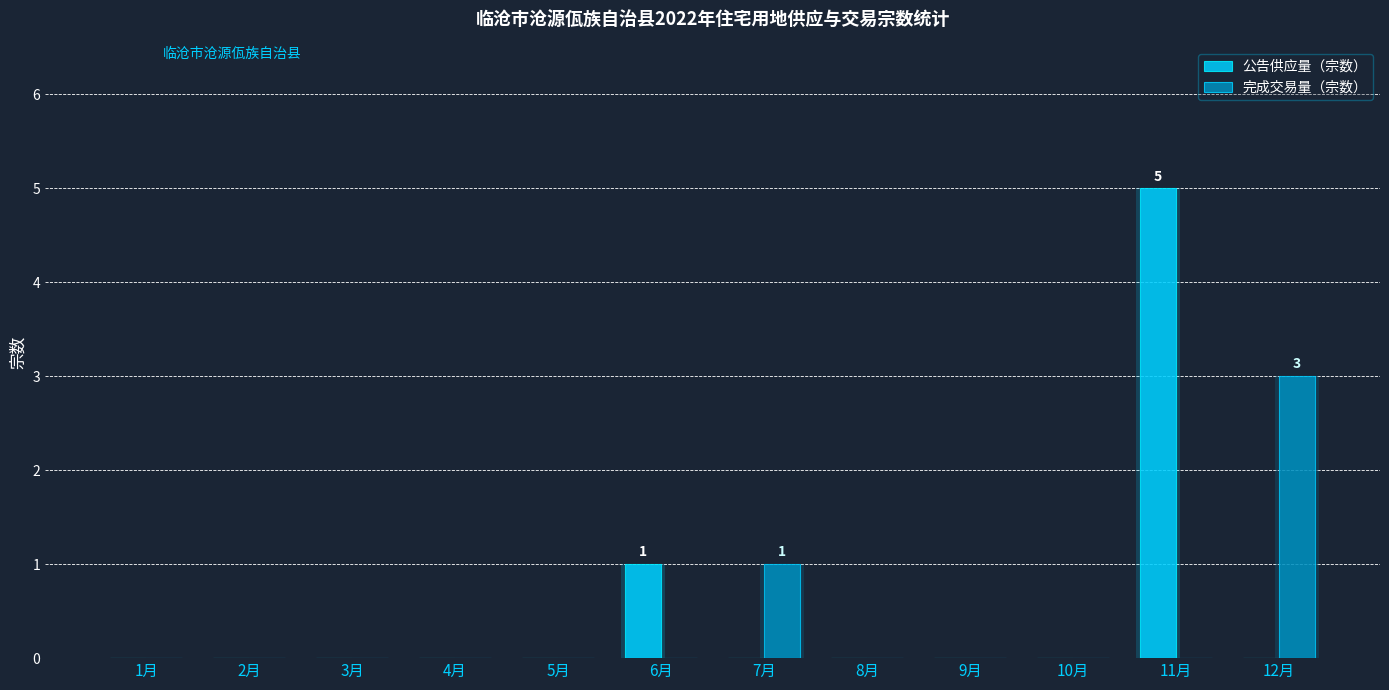

What position from the right is 11月?

2